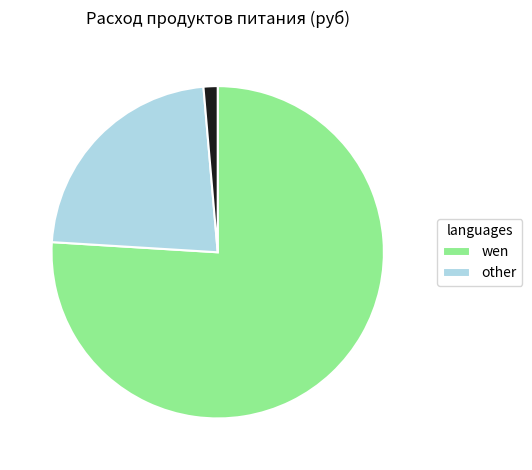

Is there any slice that represents more than half of the pie?

Yes